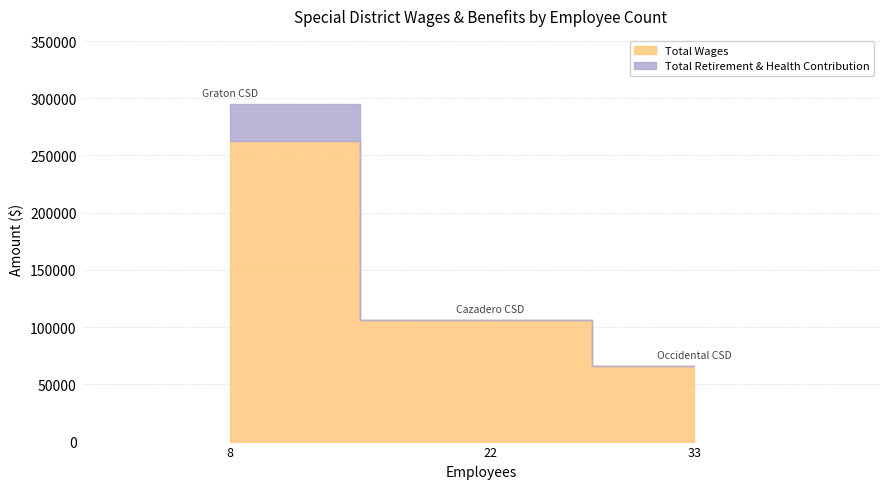

Which series changed the most between 8 and 33?

Total Wages